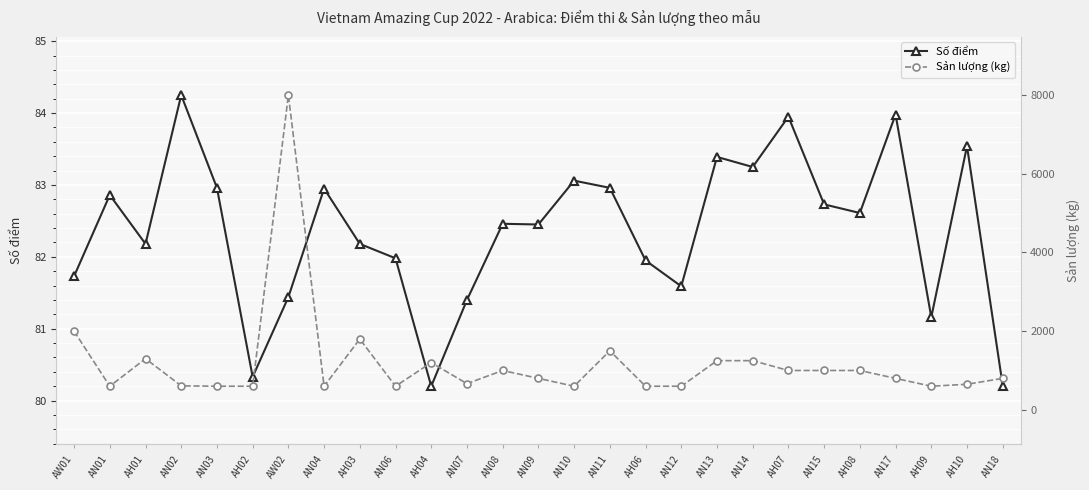

Which series has the widest spread of values?

Sản lượng (kg)